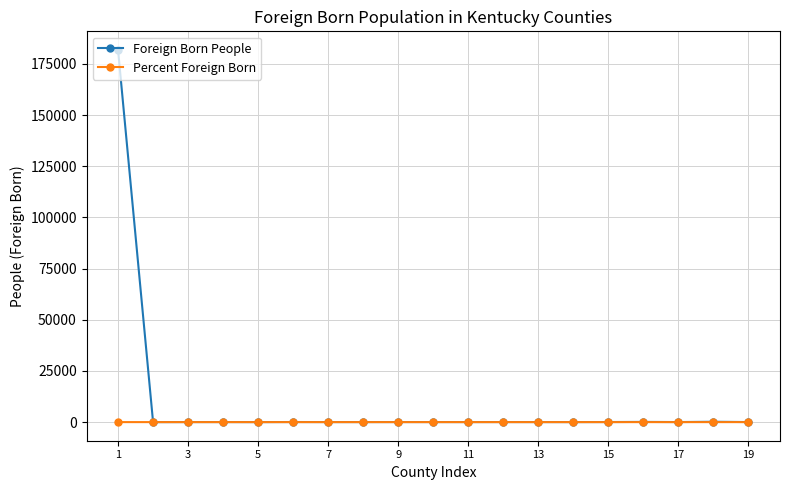

Which series has the largest total across all categories?

Foreign Born People